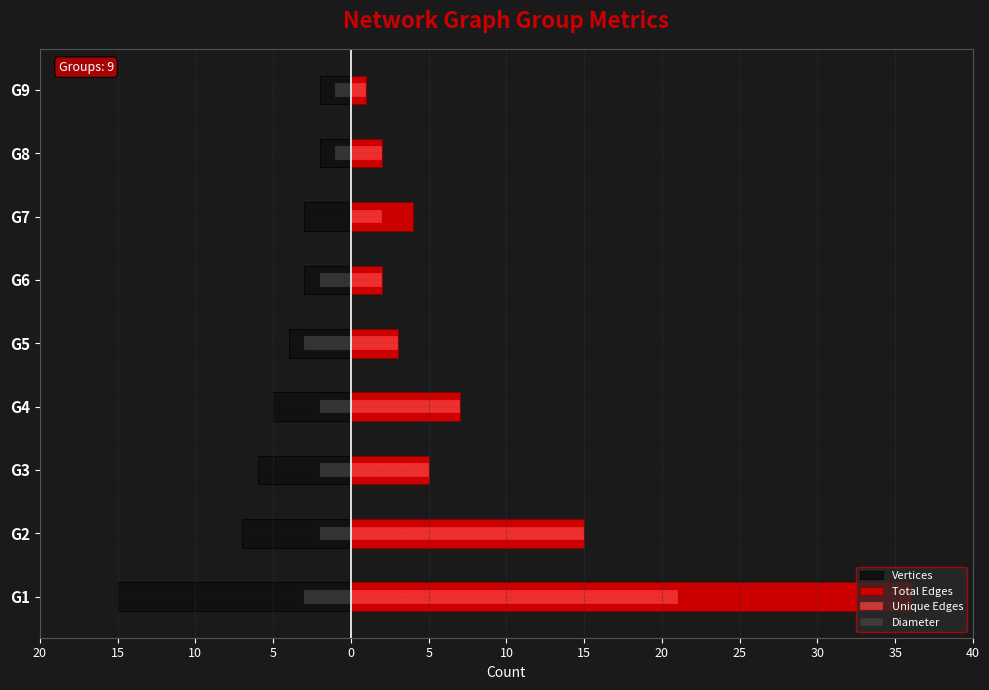

What is the difference between the maximum and minimum values in the Diameter series?

3